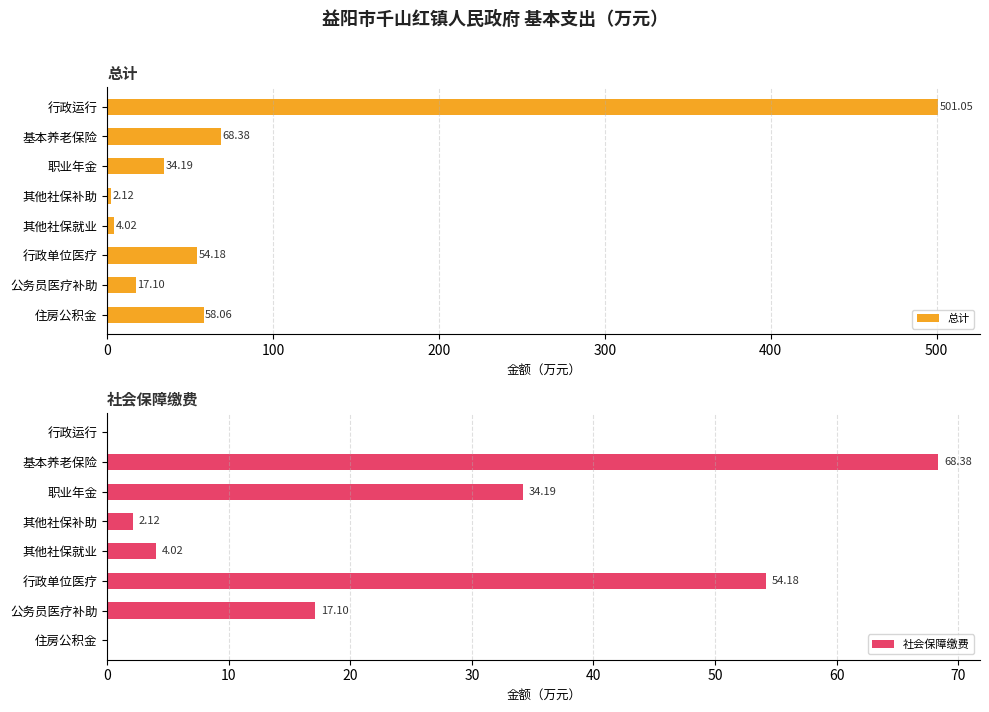

Which series has the widest spread of values?

总计